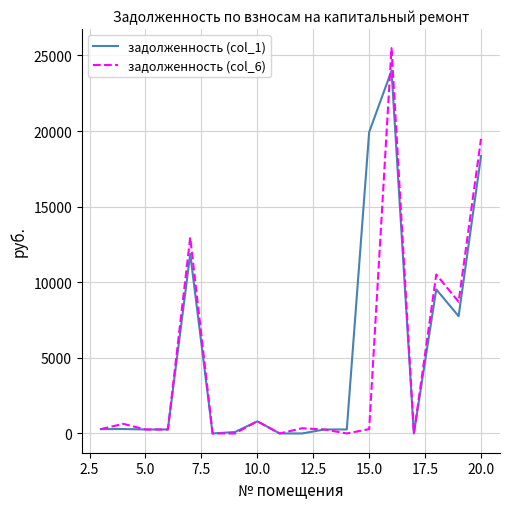

List the series in order of their peak value, lowest first.

задолженность (col_1), задолженность (col_6)